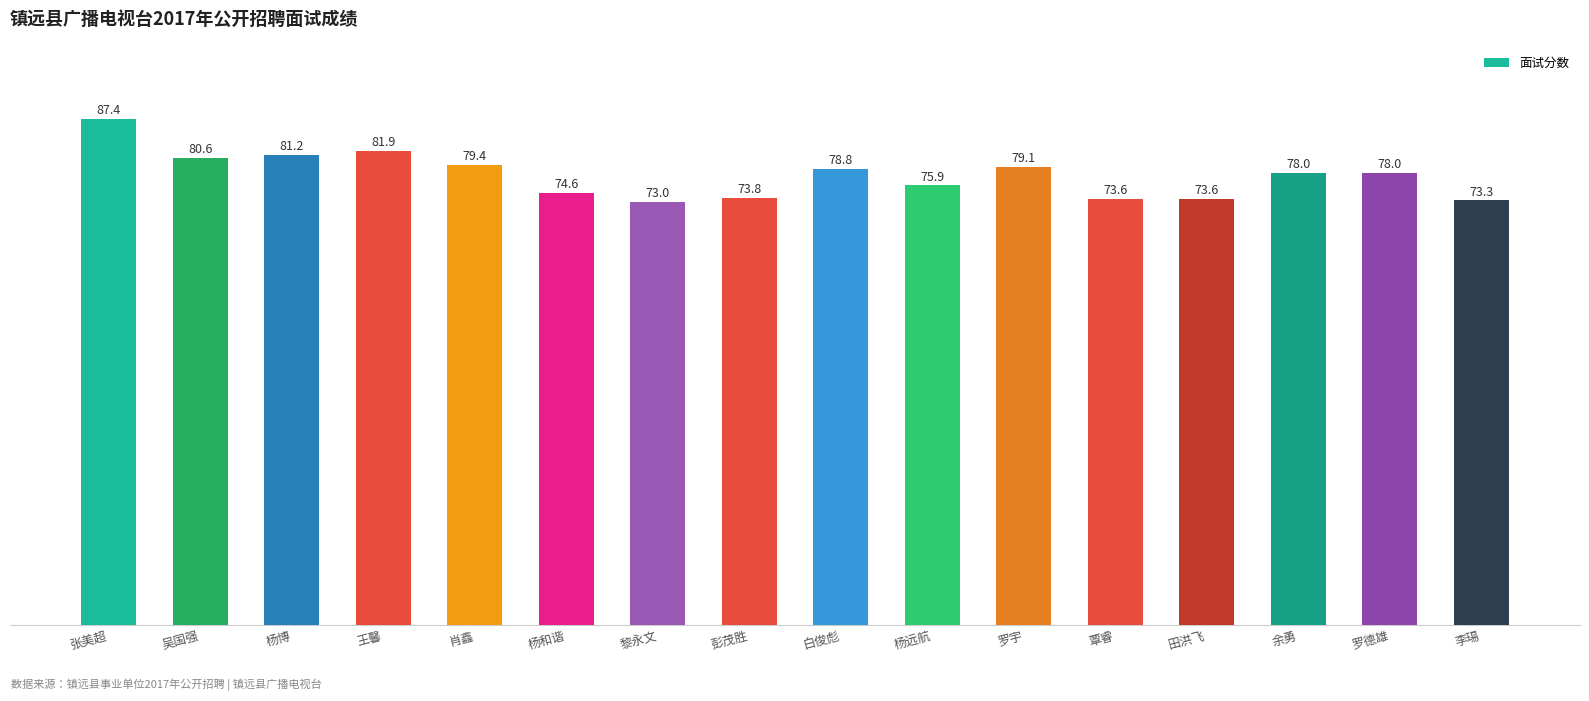

What is the label of the 8th bar from the right?

白俊彪